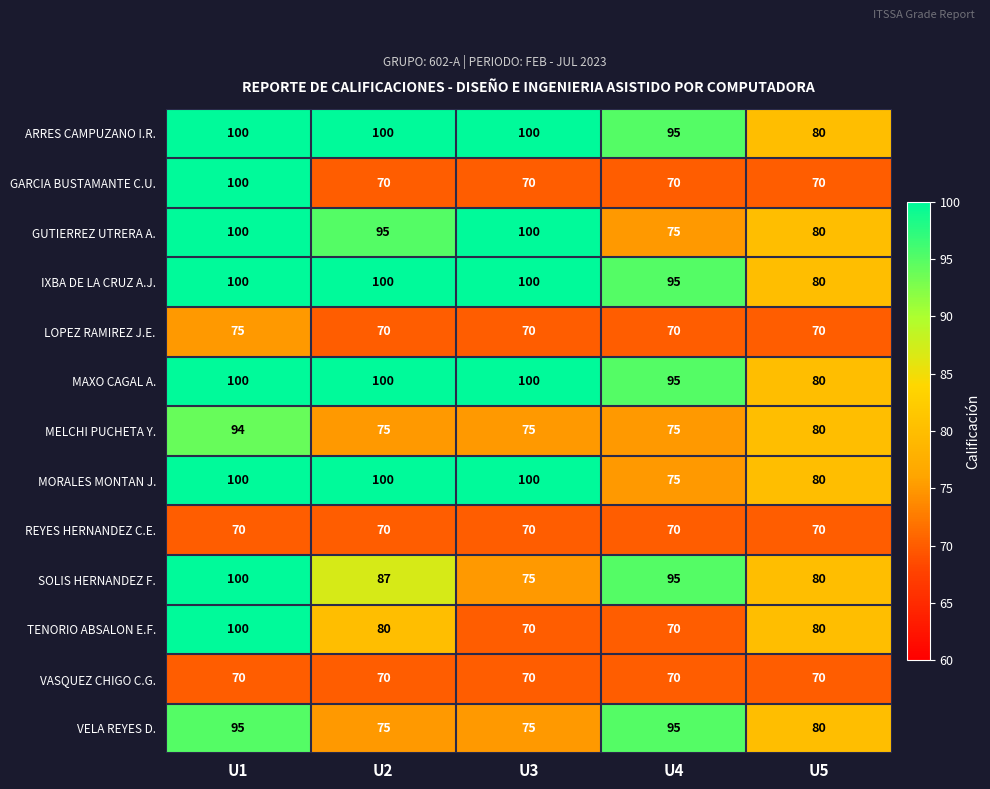

True or false: TENORIO ABSALON E.F. has a value of 100 at U1.

True